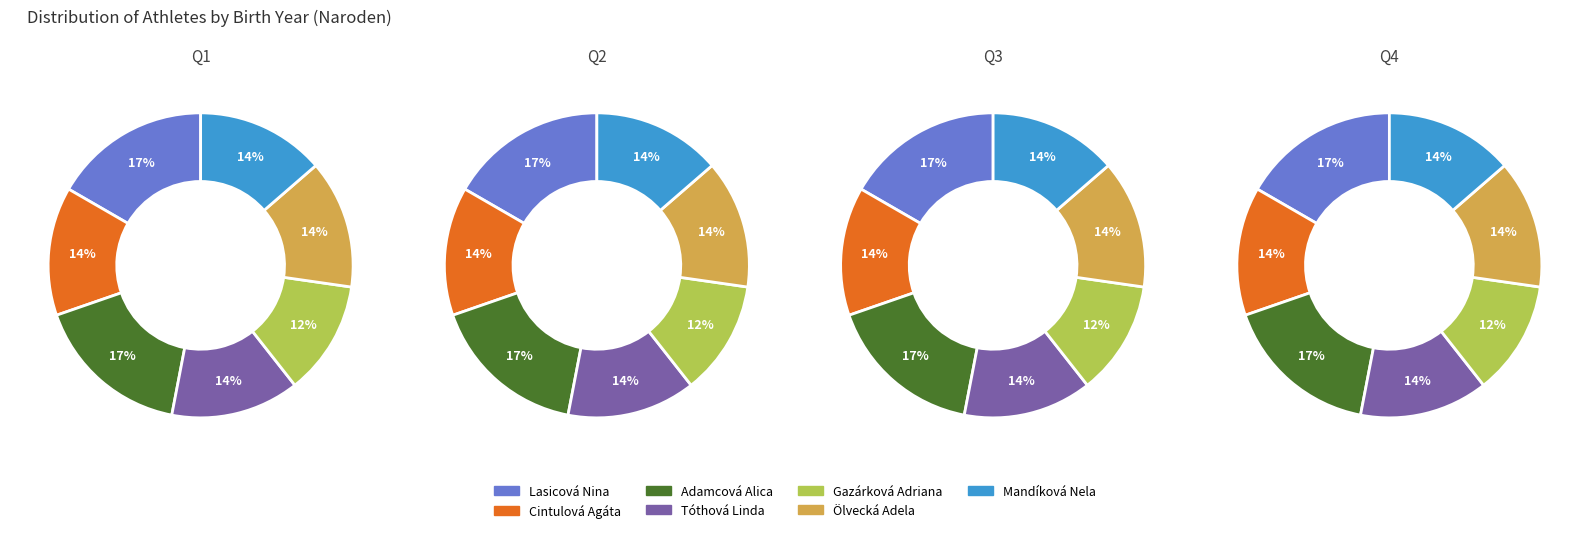

To the nearest percent, what portion does Adamcová Alica represent?

17%